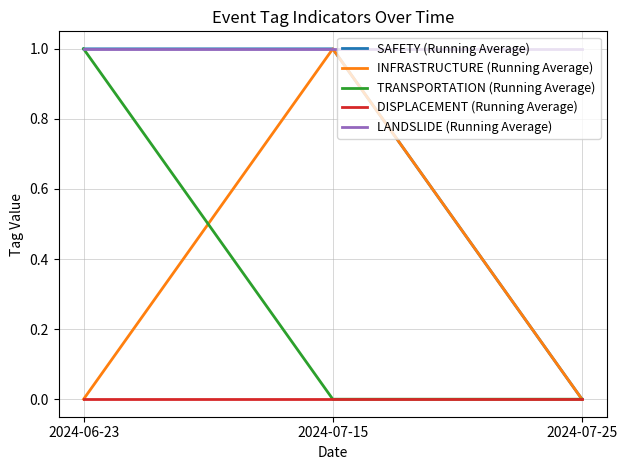

At how many categories does at least one series exceed 0?

3